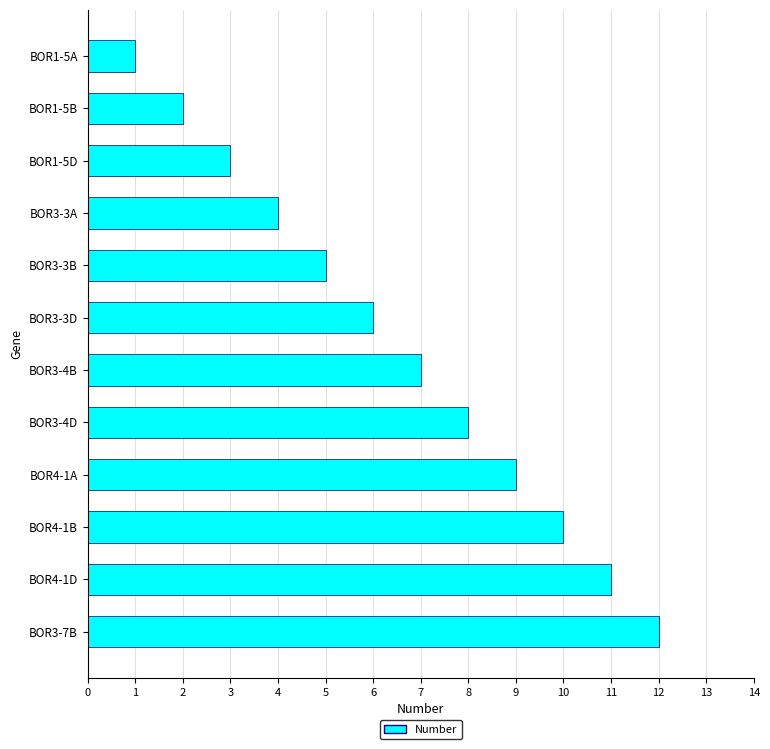

List the labels in order of value, largest first.

BOR3-7B, BOR4-1D, BOR4-1B, BOR4-1A, BOR3-4D, BOR3-4B, BOR3-3D, BOR3-3B, BOR3-3A, BOR1-5D, BOR1-5B, BOR1-5A